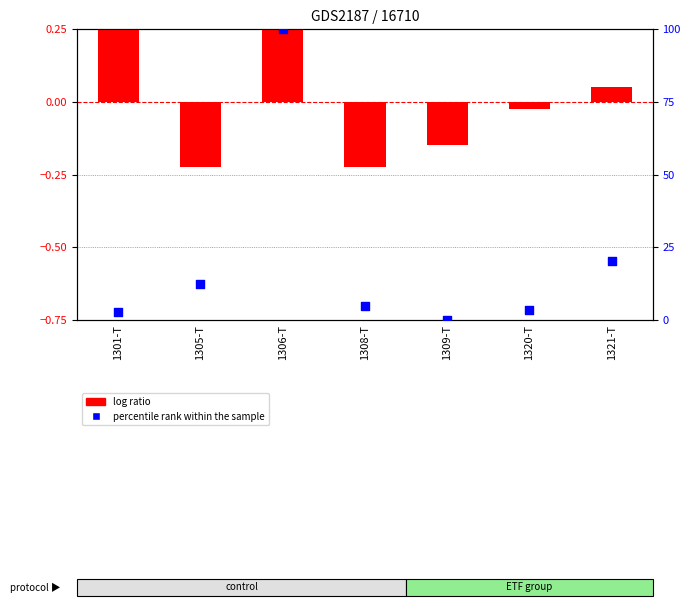

Which series has the largest total across all categories?

percentile rank within the sample